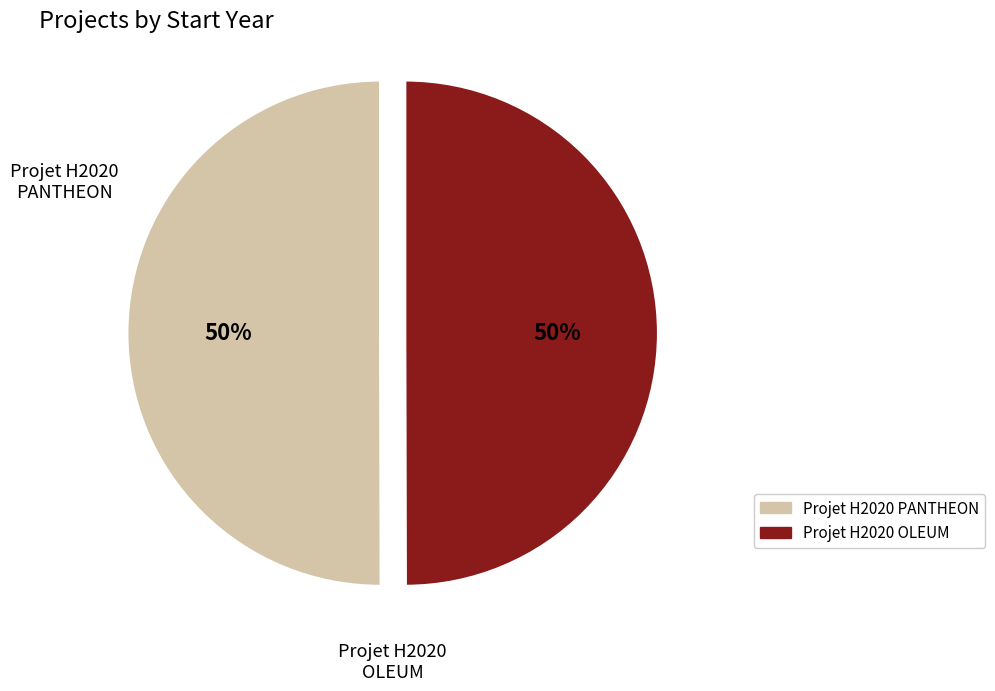

To the nearest percent, what portion does Projet H2020 OLEUM represent?

50%